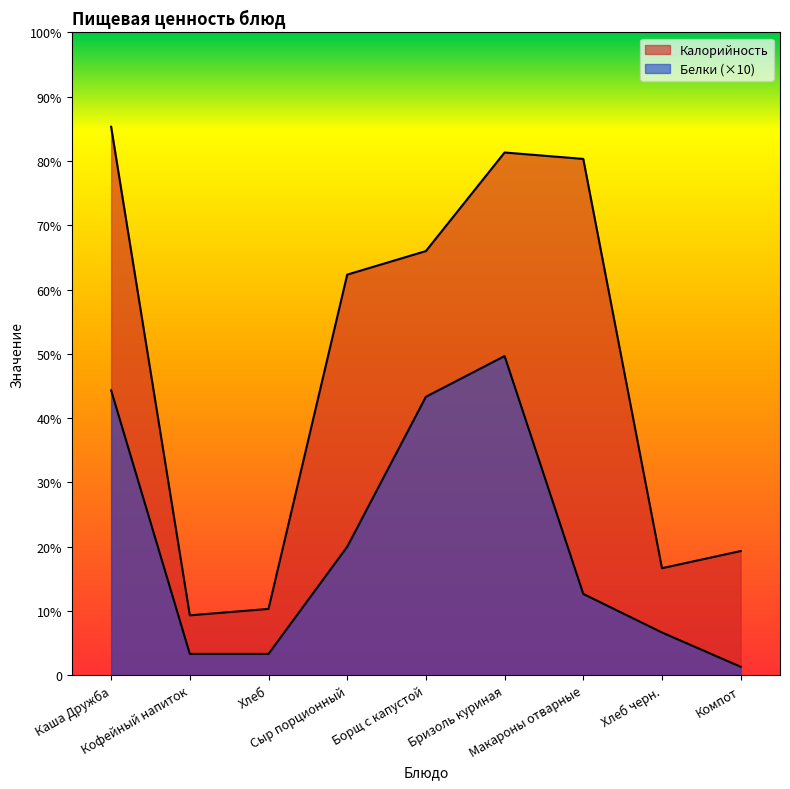

Which series changed the most between Каша Дружба and Компот?

Калорийность